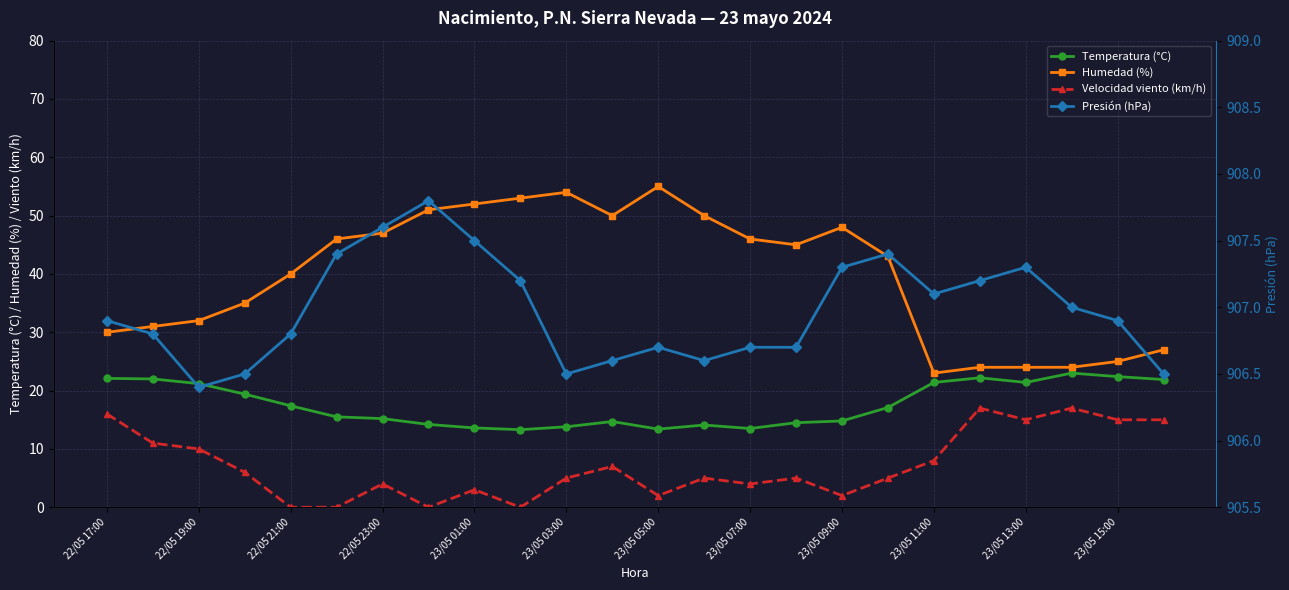

Rank the series by their maximum value, from lowest to highest.

Velocidad viento (km/h), Temperatura (°C), Humedad (%), Presión (hPa)